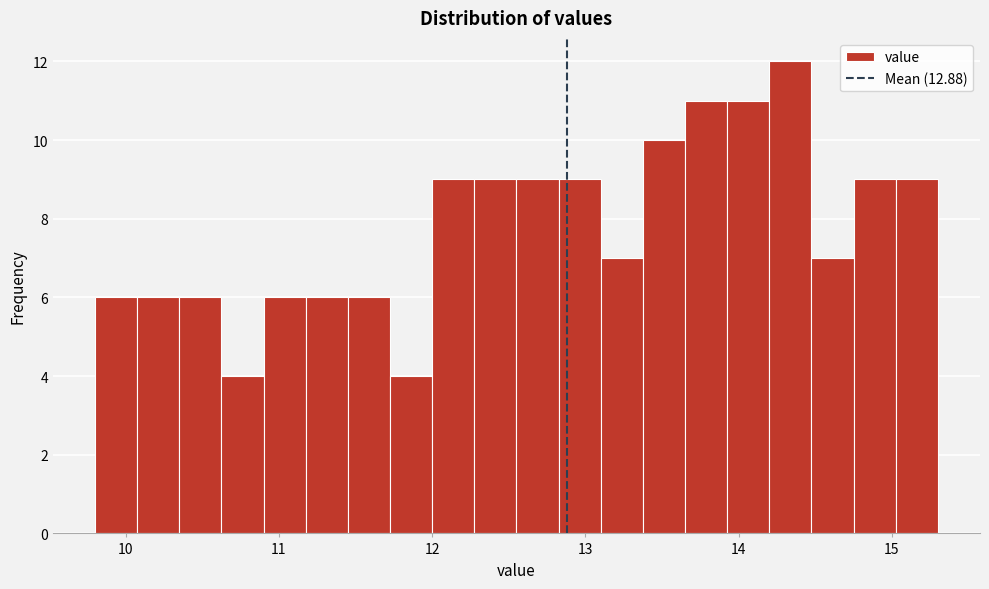

Around what value on the x-axis is the tallest bar? Give the approximate position of its centre, as read against the axis.

14.3